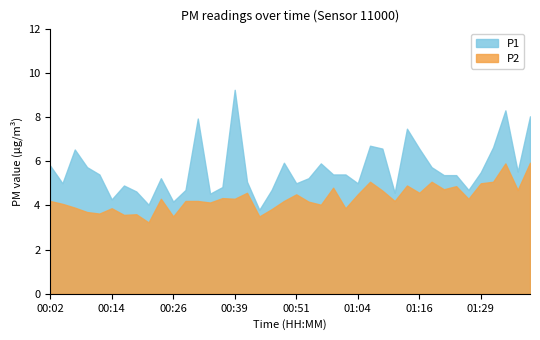

Reading left to right, what are all the values shown in this chart?

P1: 00:02=5.8	00:04=5.0	00:07=6.5	00:09=5.7	00:12=5.4	00:14=4.3	00:17=4.9	00:19=4.6	00:22=4.0	00:24=5.2	00:26=4.2	00:29=4.7	00:31=7.9	00:34=4.5	00:36=4.8	00:39=9.2	00:41=5.1	00:44=3.8	00:46=4.7	00:49=5.9	00:51=5.0	00:54=5.2	00:56=5.9	00:59=5.4	01:01=5.4	01:04=5.0	01:06=6.7	01:09=6.6	01:11=4.6	01:14=7.5	01:16=6.6	01:19=5.7	01:21=5.4	01:24=5.4	01:26=4.7	01:29=5.5	01:31=6.6	01:34=8.3	01:36=5.5	01:39=8.0
P2: 00:02=4.2	00:04=4.1	00:07=3.9	00:09=3.7	00:12=3.6	00:14=3.9	00:17=3.6	00:19=3.6	00:22=3.2	00:24=4.3	00:26=3.5	00:29=4.2	00:31=4.2	00:34=4.1	00:36=4.3	00:39=4.3	00:41=4.6	00:44=3.5	00:46=3.8	00:49=4.2	00:51=4.5	00:54=4.2	00:56=4.0	00:59=4.8	01:01=3.9	01:04=4.5	01:06=5.1	01:09=4.7	01:11=4.2	01:14=4.9	01:16=4.6	01:19=5.1	01:21=4.7	01:24=4.9	01:26=4.3	01:29=5.0	01:31=5.1	01:34=5.9	01:36=4.7	01:39=5.9